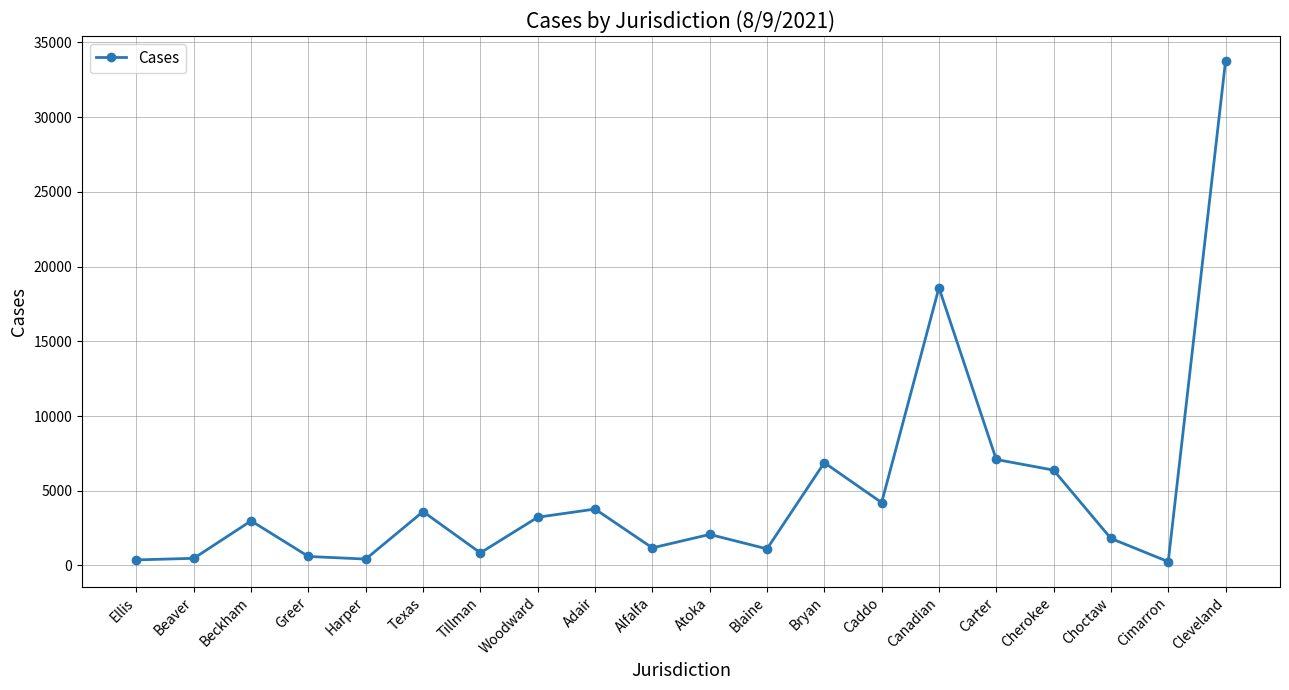

What is the sum of all values?

99653